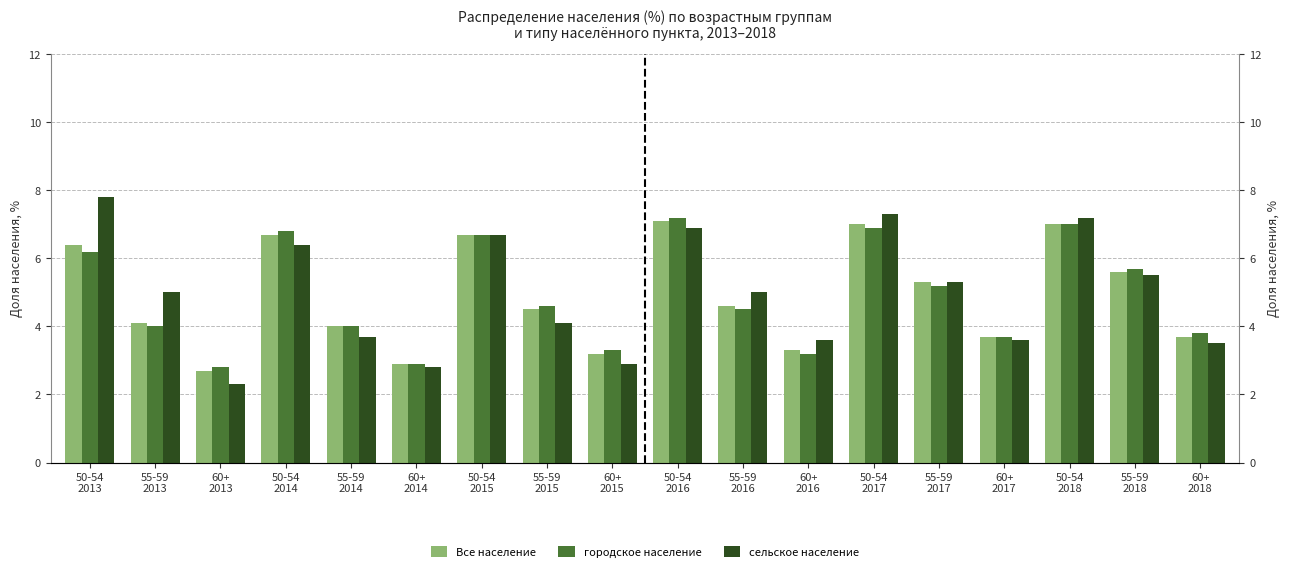

Reading left to right, extract all data points from this chart.

Все население: 50-54
2013=6.4	55-59
2013=4.1	60+
2013=2.7	50-54
2014=6.7	55-59
2014=4.0	60+
2014=2.9	50-54
2015=6.7	55-59
2015=4.5	60+
2015=3.2	50-54
2016=7.1	55-59
2016=4.6	60+
2016=3.3	50-54
2017=7.0	55-59
2017=5.3	60+
2017=3.7	50-54
2018=7.0	55-59
2018=5.6	60+
2018=3.7
городское население: 50-54
2013=6.2	55-59
2013=4.0	60+
2013=2.8	50-54
2014=6.8	55-59
2014=4.0	60+
2014=2.9	50-54
2015=6.7	55-59
2015=4.6	60+
2015=3.3	50-54
2016=7.2	55-59
2016=4.5	60+
2016=3.2	50-54
2017=6.9	55-59
2017=5.2	60+
2017=3.7	50-54
2018=7.0	55-59
2018=5.7	60+
2018=3.8
сельское население: 50-54
2013=7.8	55-59
2013=5.0	60+
2013=2.3	50-54
2014=6.4	55-59
2014=3.7	60+
2014=2.8	50-54
2015=6.7	55-59
2015=4.1	60+
2015=2.9	50-54
2016=6.9	55-59
2016=5.0	60+
2016=3.6	50-54
2017=7.3	55-59
2017=5.3	60+
2017=3.6	50-54
2018=7.2	55-59
2018=5.5	60+
2018=3.5